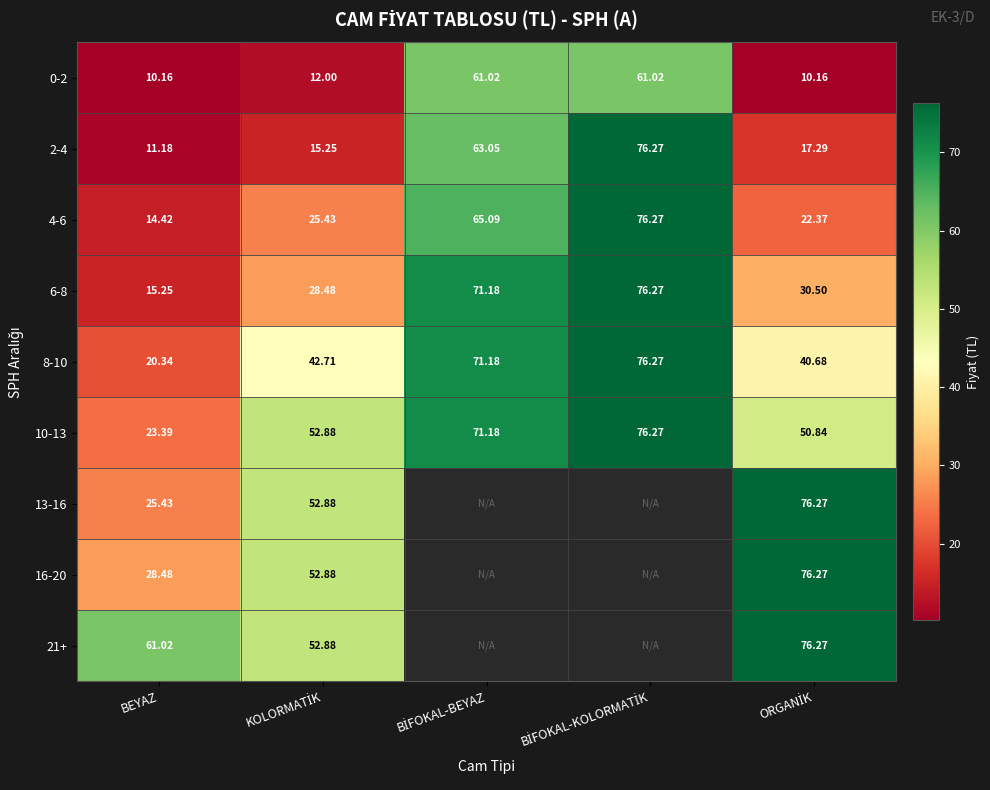

How many values in the 4-6 series are below 25?

2